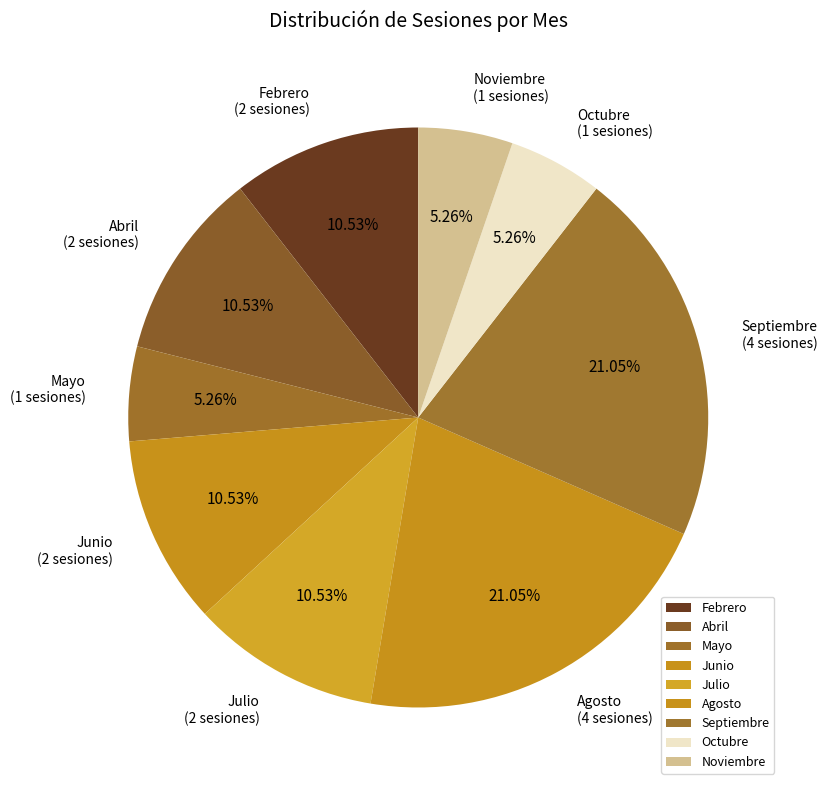

What percentage is NOT represented by Junio?

89.5%